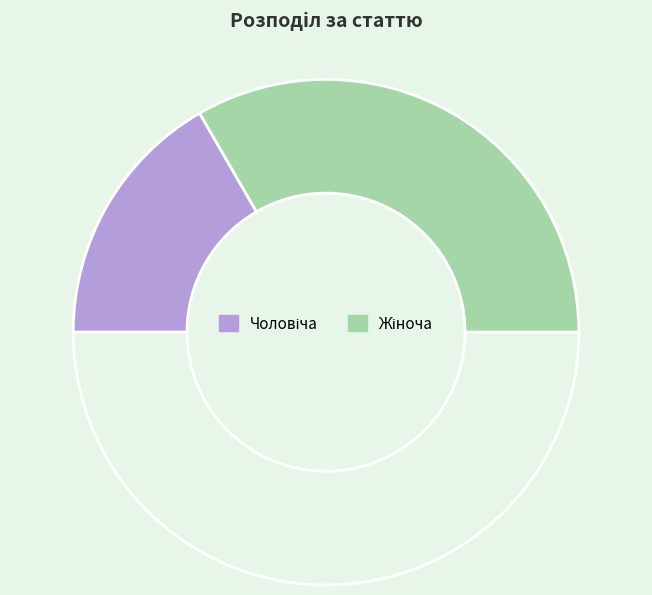

Which category has the smallest portion of the pie?

Чоловіча